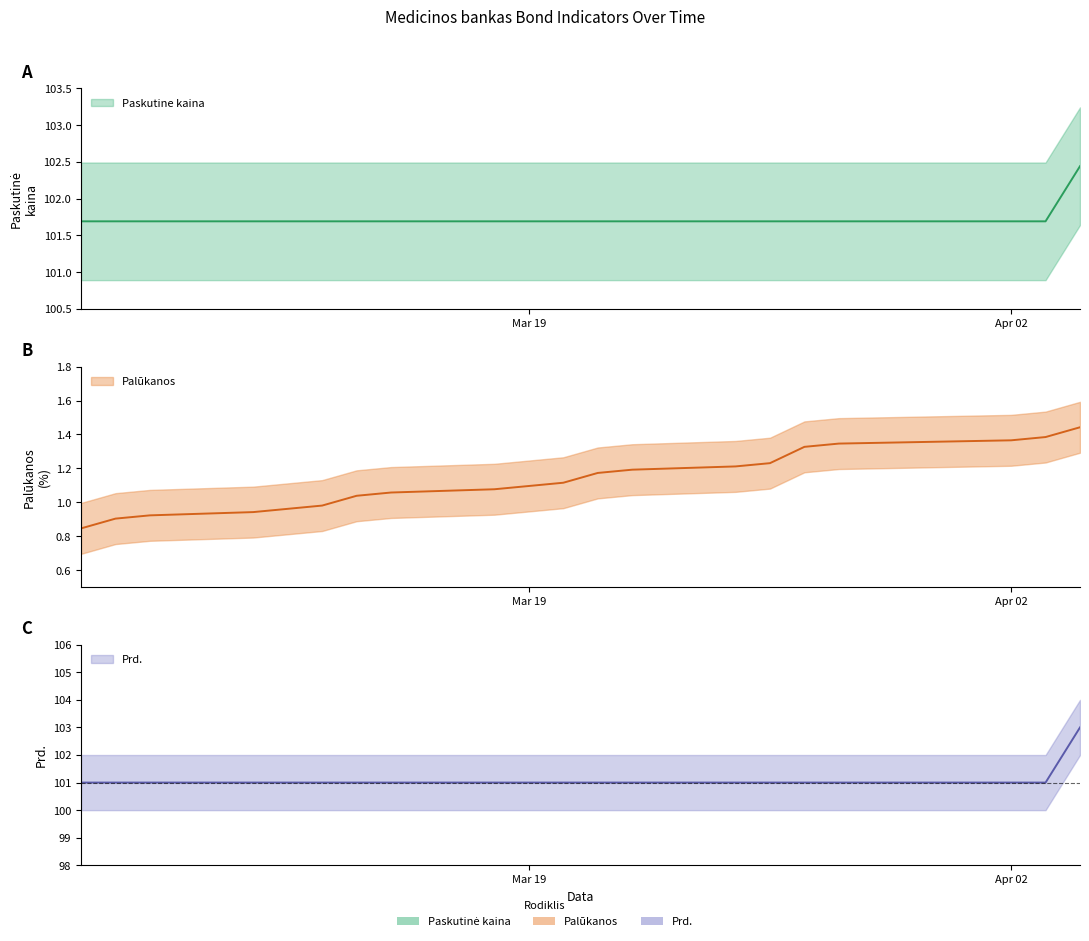

Is it true that Palukanos equals 1.1 at Mar 19?

True